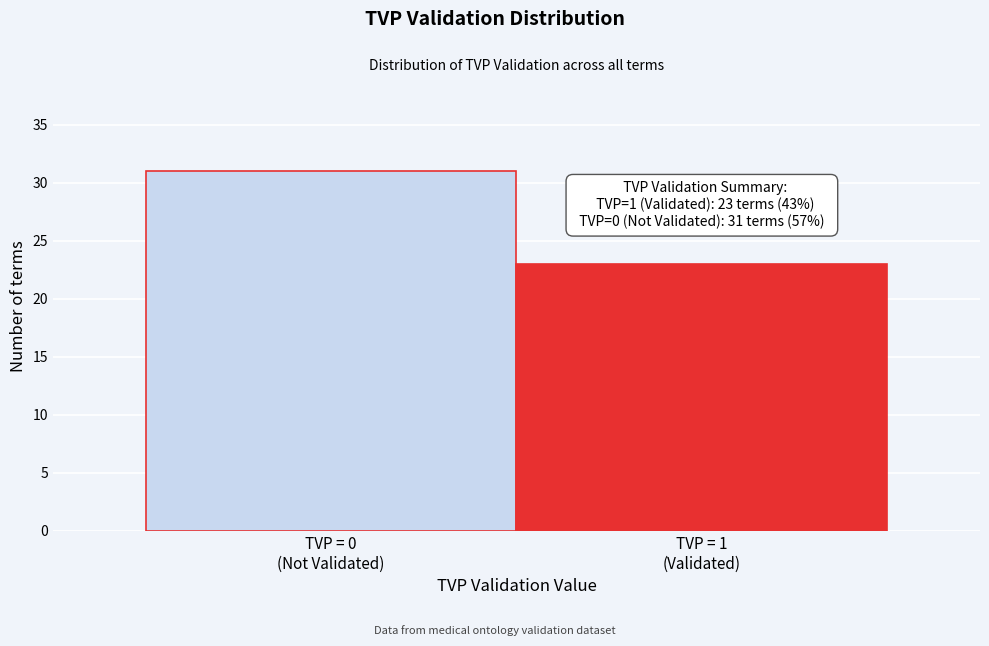

Reading left to right, list all the values displayed in this chart.

31	23